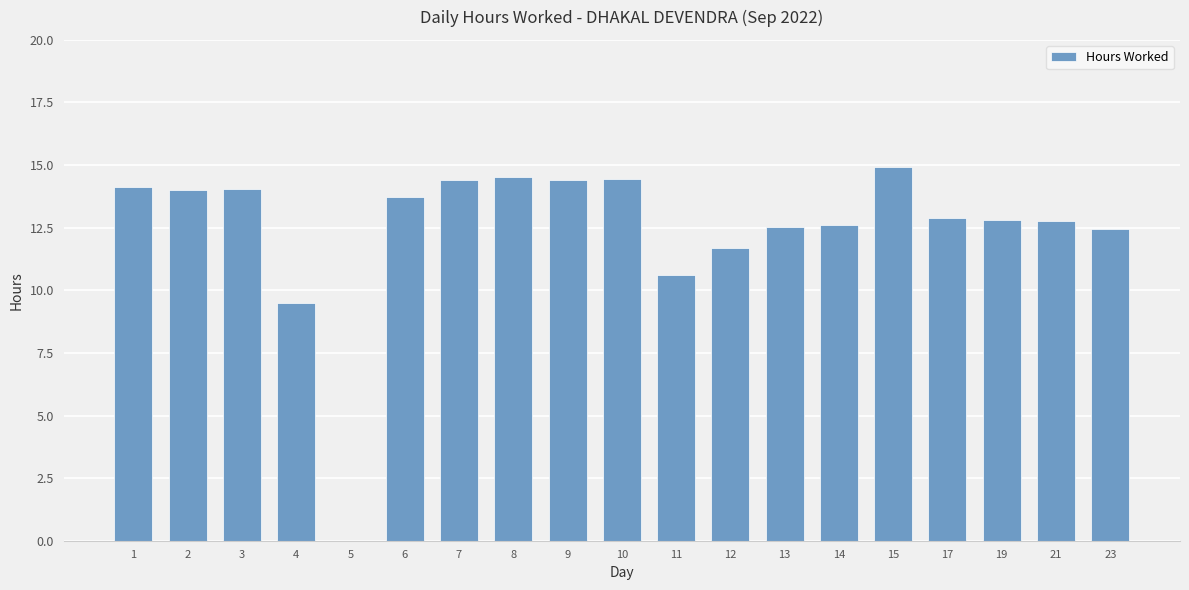

Approximately how many times larger is the value at 14 compared to 12?

1.1